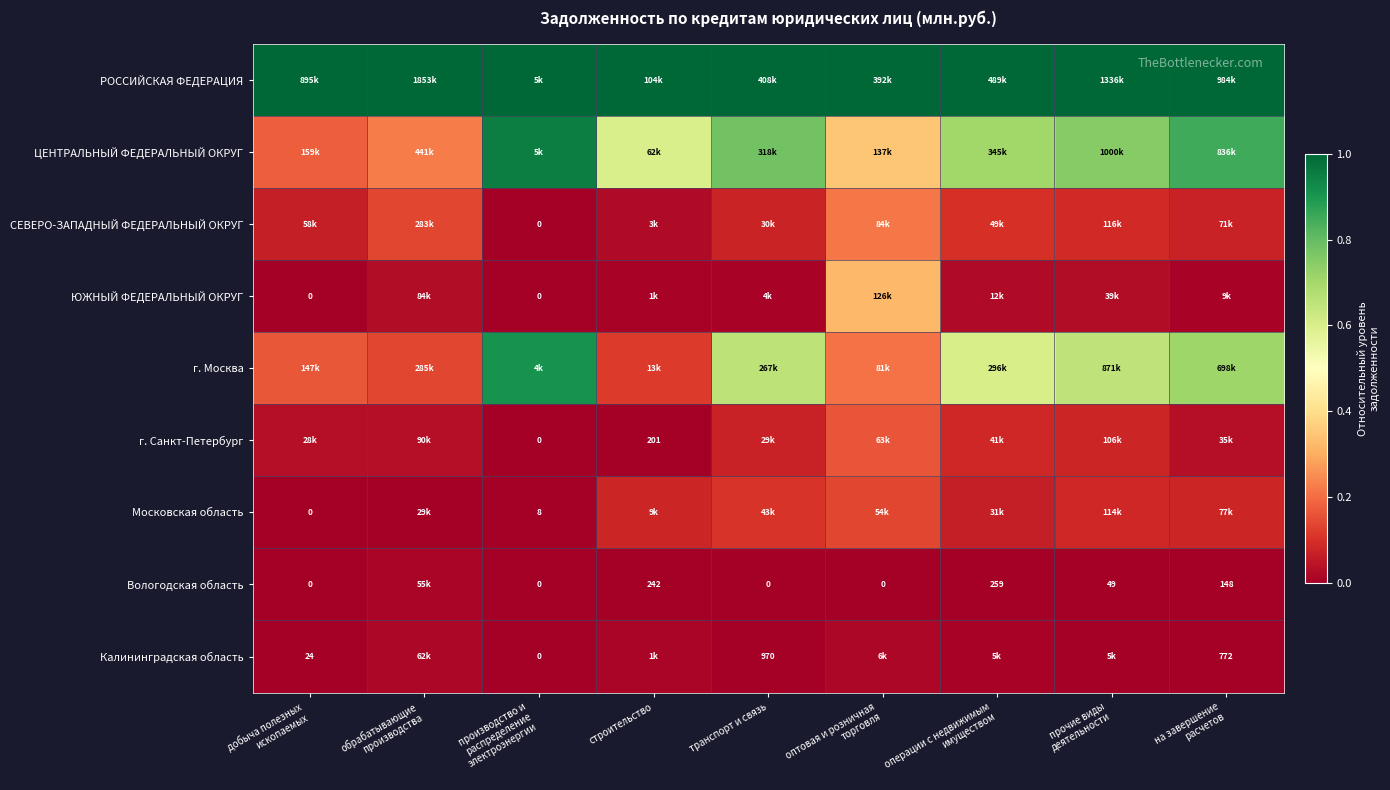

What is the difference between the second highest and minimum values in the г. Москва series?

0.6